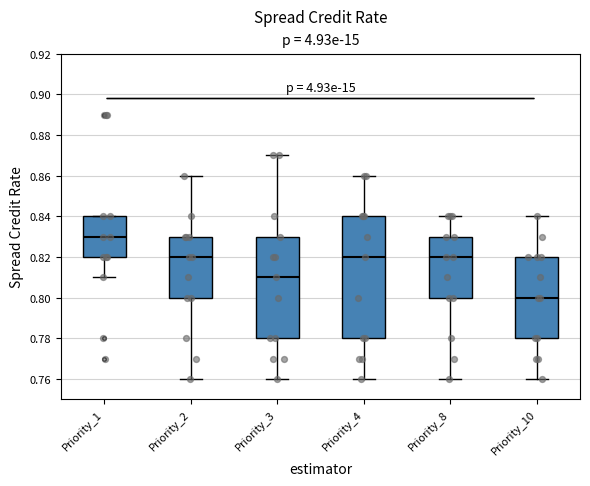

Reading left to right, read every box against the y-axis: the position of its median line, the range the box covers, and the ends of its whiskers. The values are not printed on the chart, so give them approximately, as read against the axis.

Priority_1: median 0.83, box 0.82 to 0.84, whiskers 0.81 to 0.84
Priority_2: median 0.82, box 0.80 to 0.83, whiskers 0.76 to 0.86
Priority_3: median 0.81, box 0.78 to 0.83, whiskers 0.76 to 0.87
Priority_4: median 0.82, box 0.78 to 0.84, whiskers 0.76 to 0.86
Priority_8: median 0.82, box 0.80 to 0.83, whiskers 0.76 to 0.84
Priority_10: median 0.80, box 0.78 to 0.82, whiskers 0.76 to 0.84